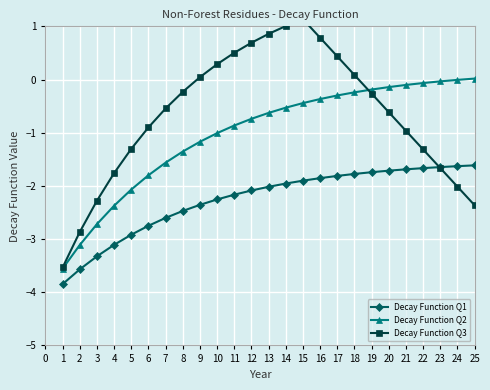

What value does the Decay Function Q1 series have at 1?

-3.8